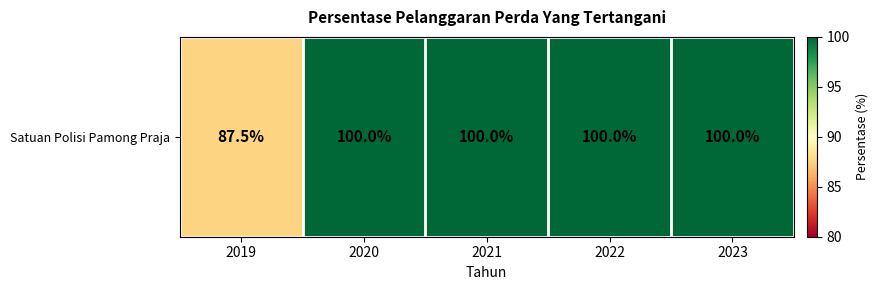

What is the maximum value shown in the chart?

100.0